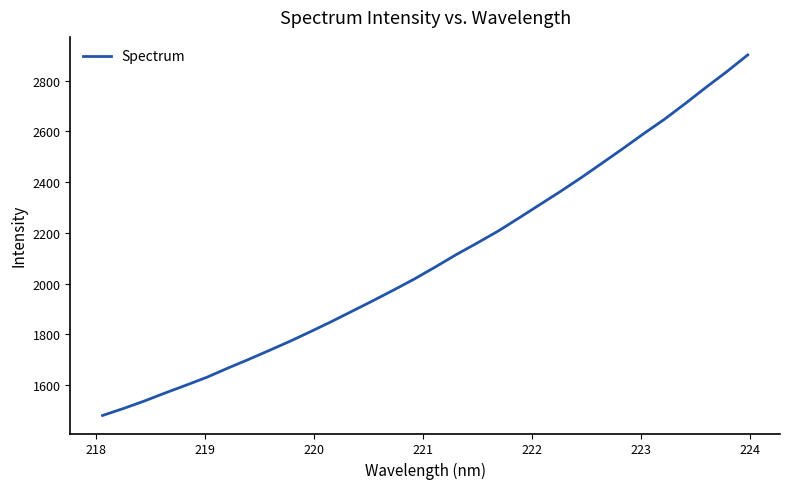

What is the minimum value shown in the chart?

1479.6